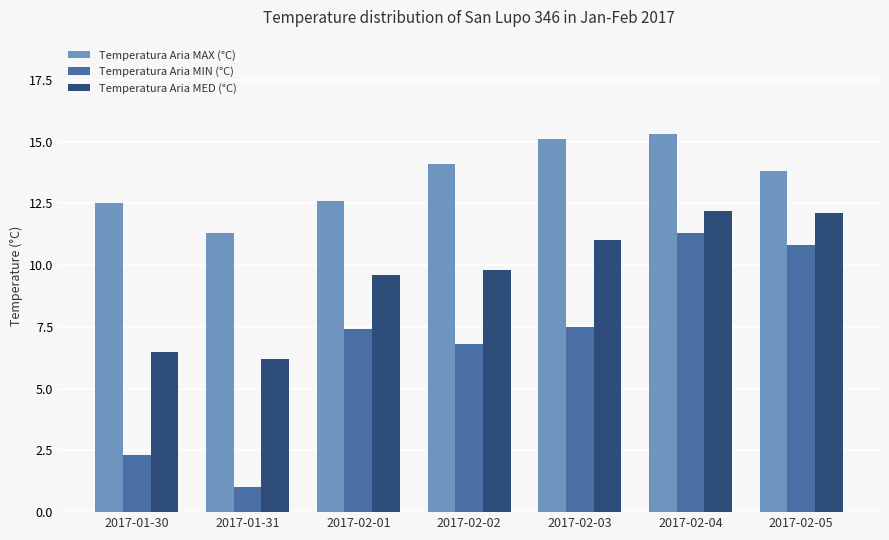

What position from the right is 2017-02-01?

5